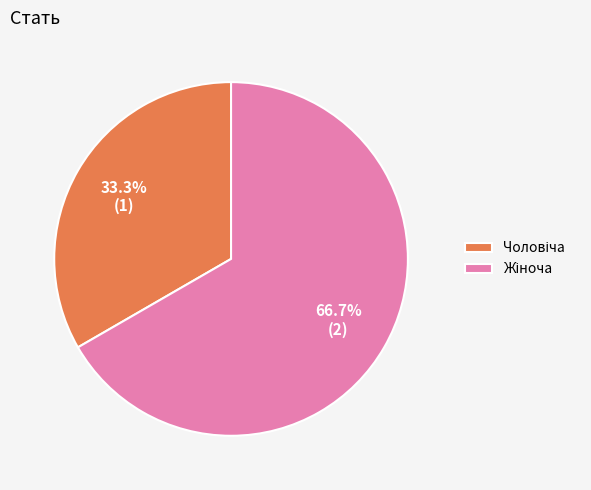

Is there a majority slice in this chart?

Yes